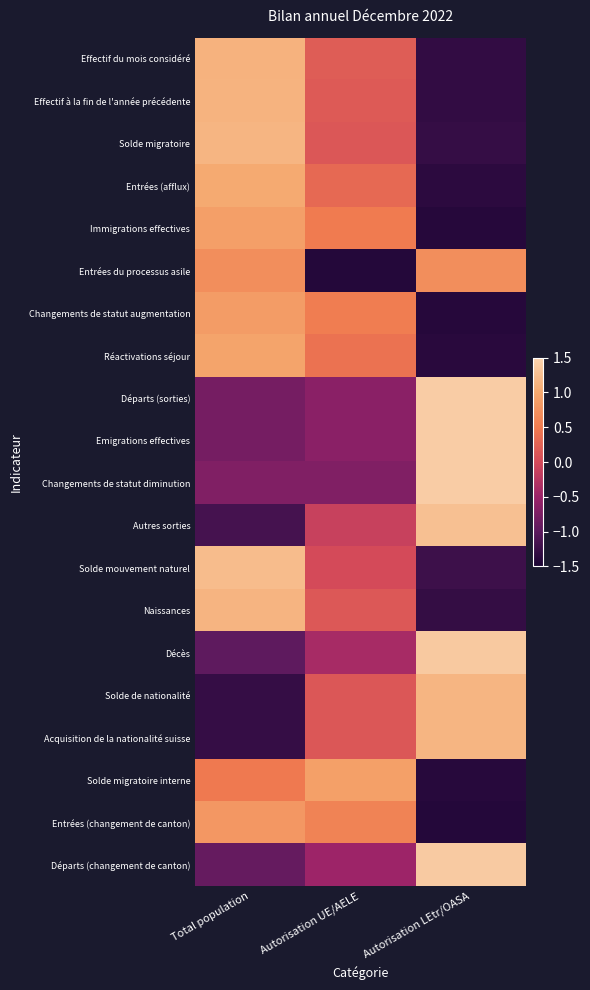

At which category does the chart reach its minimum across all series?

Autorisation UE/AELE